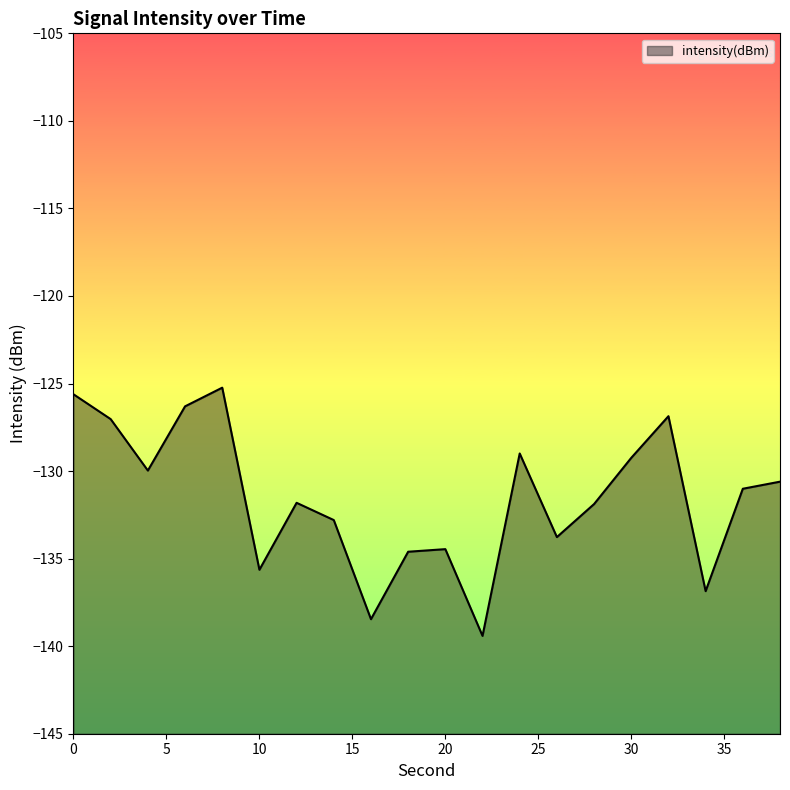

What is the difference between the maximum and minimum values?

14.2